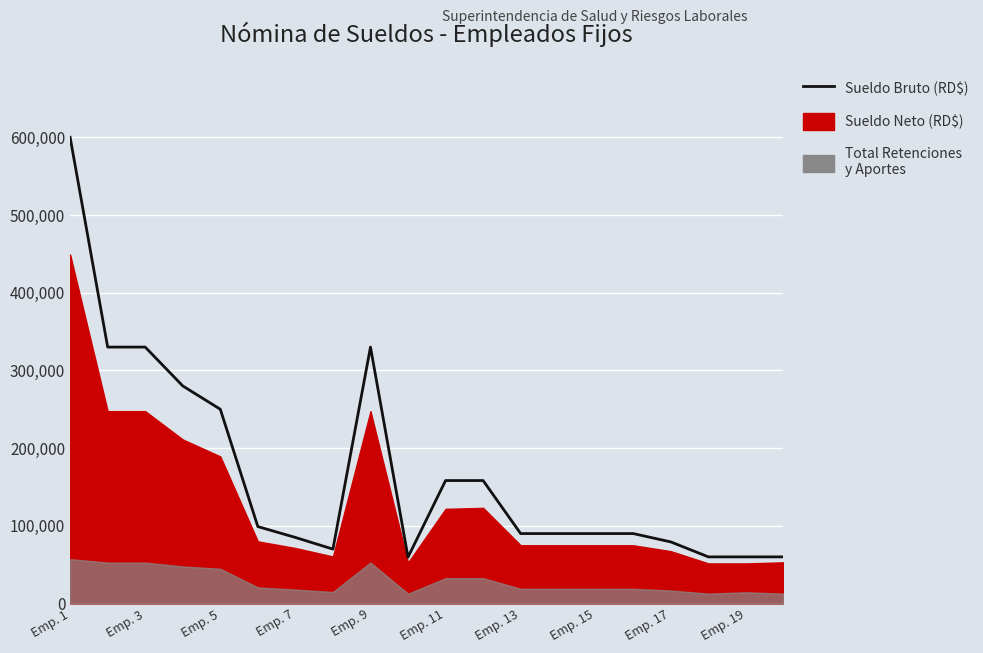

What is the label of the 1st point from the left?

Emp. 1